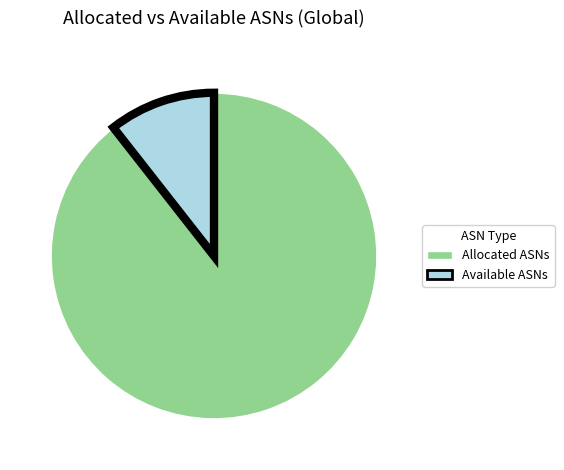

Does any single category account for the majority?

Yes